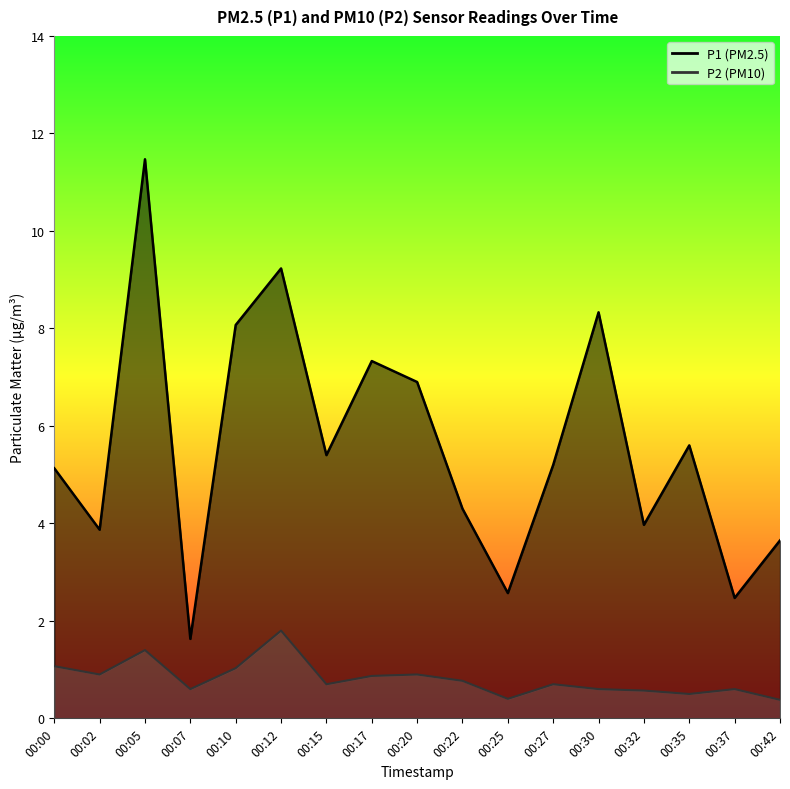

In P1, how many points are higher than both neighbors (excluding endpoints)?

5